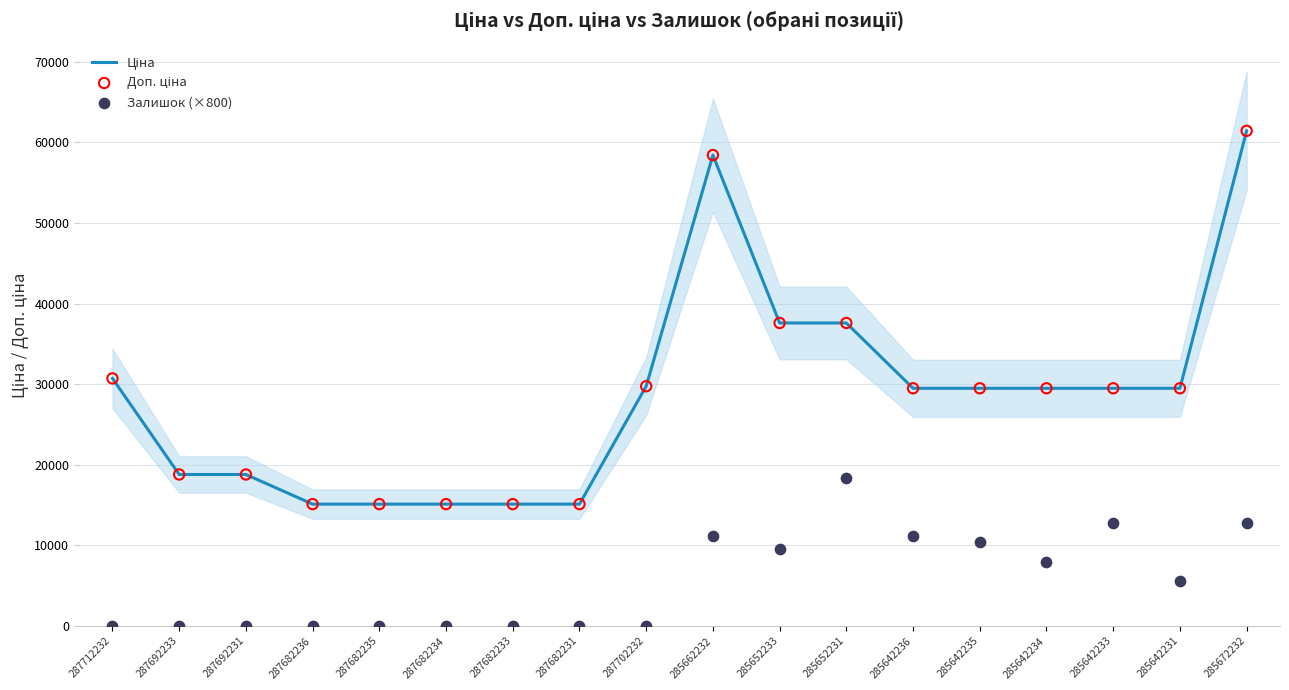

Which series has the largest Y range (max minus min)?

Ціна